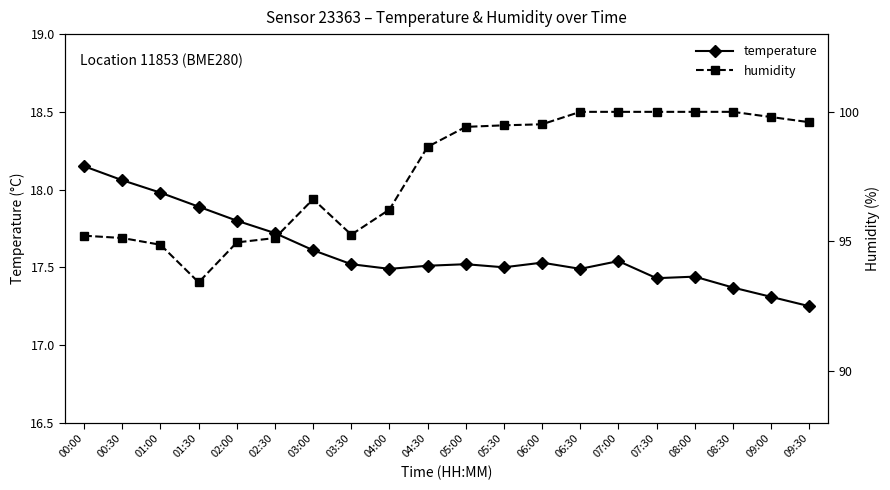

How many lines are shown in the chart?

2